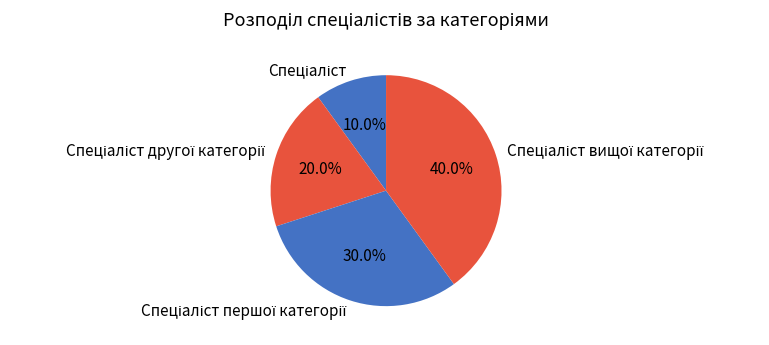

How many slices are in this pie chart?

4